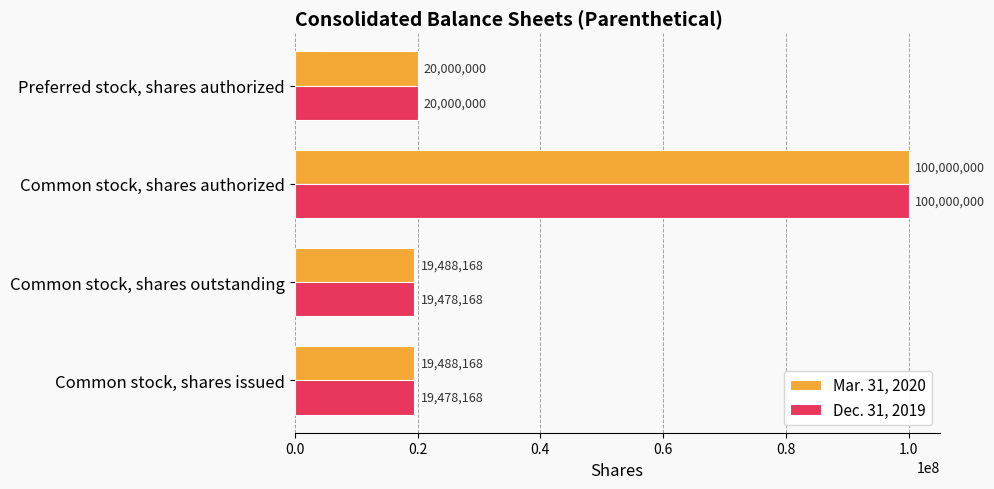

What are all the series names shown in the legend?

Mar. 31, 2020, Dec. 31, 2019